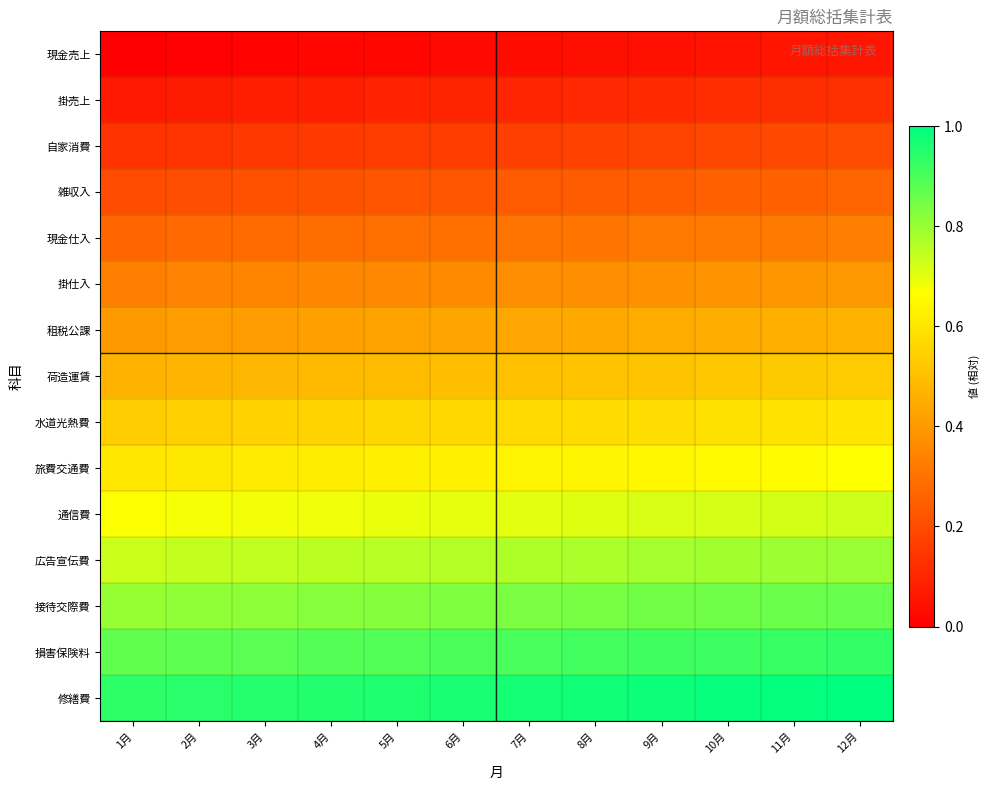

Rank the series at 6月 from highest to lowest value.

修繕費, 損害保険料, 接待交際費, 広告宣伝費, 通信費, 旅費交通費, 水道光熱費, 荷造運賃, 租税公課, 掛仕入, 現金仕入, 雑収入, 自家消費, 掛売上, 現金売上